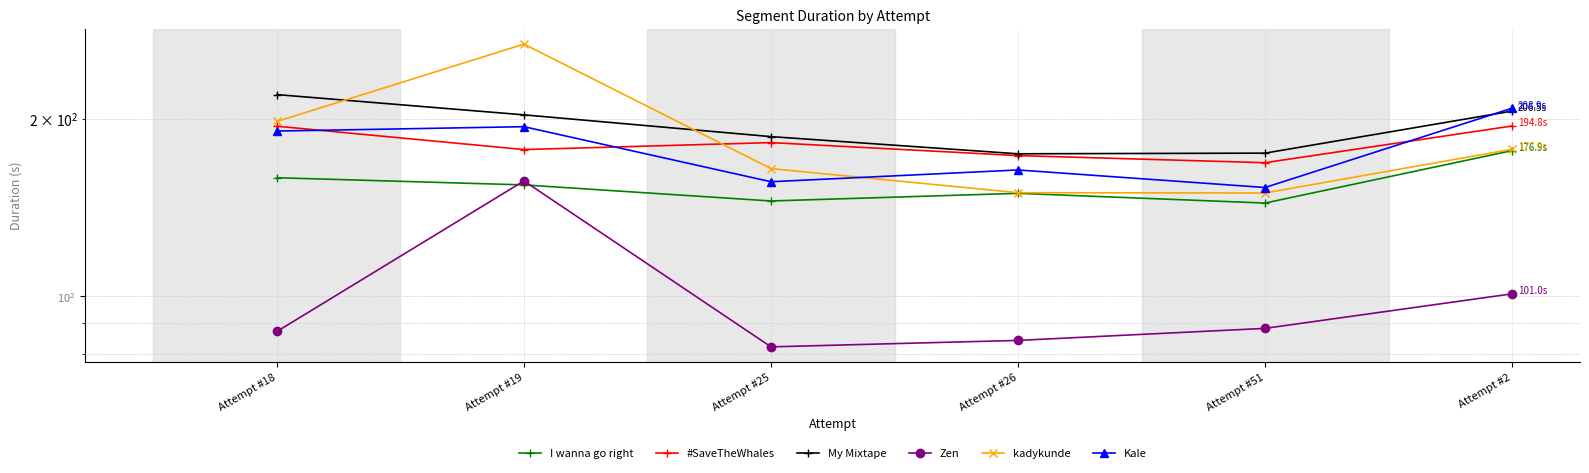

Which series has the largest range (max minus min)?

kadykunde